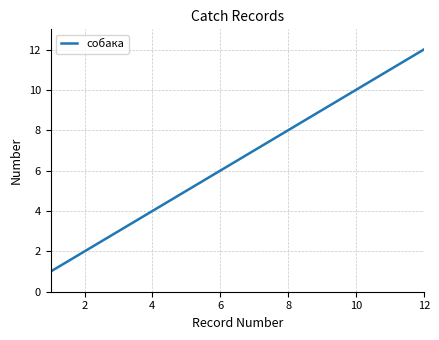

Does the chart have visible grid lines?

Yes